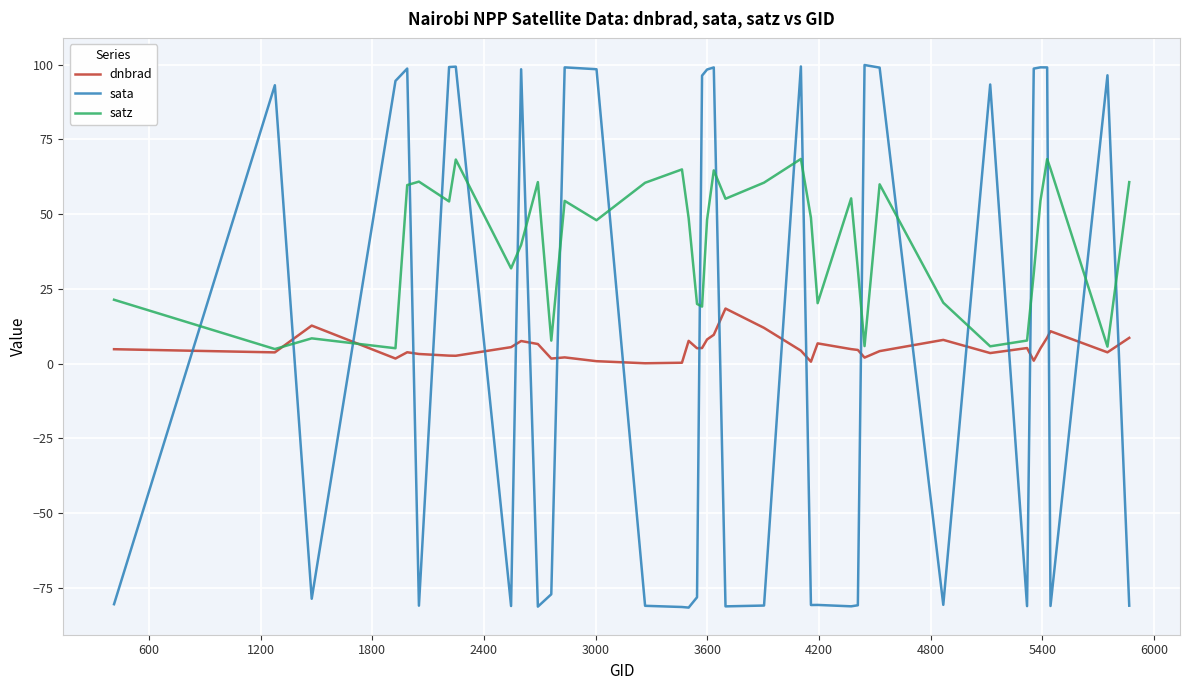

Rank the series by their maximum value, from lowest to highest.

dnbrad, satz, sata